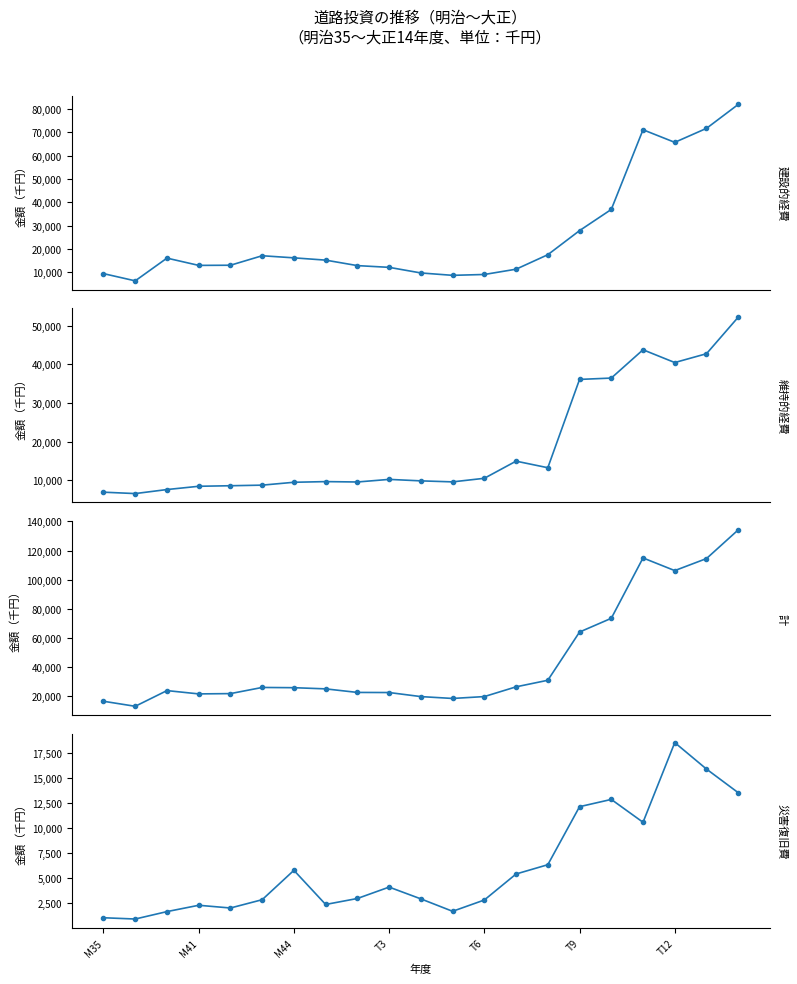

Is the value of 災害復旧費 at 13 greater than the value of 建設的経費 at 17?

No